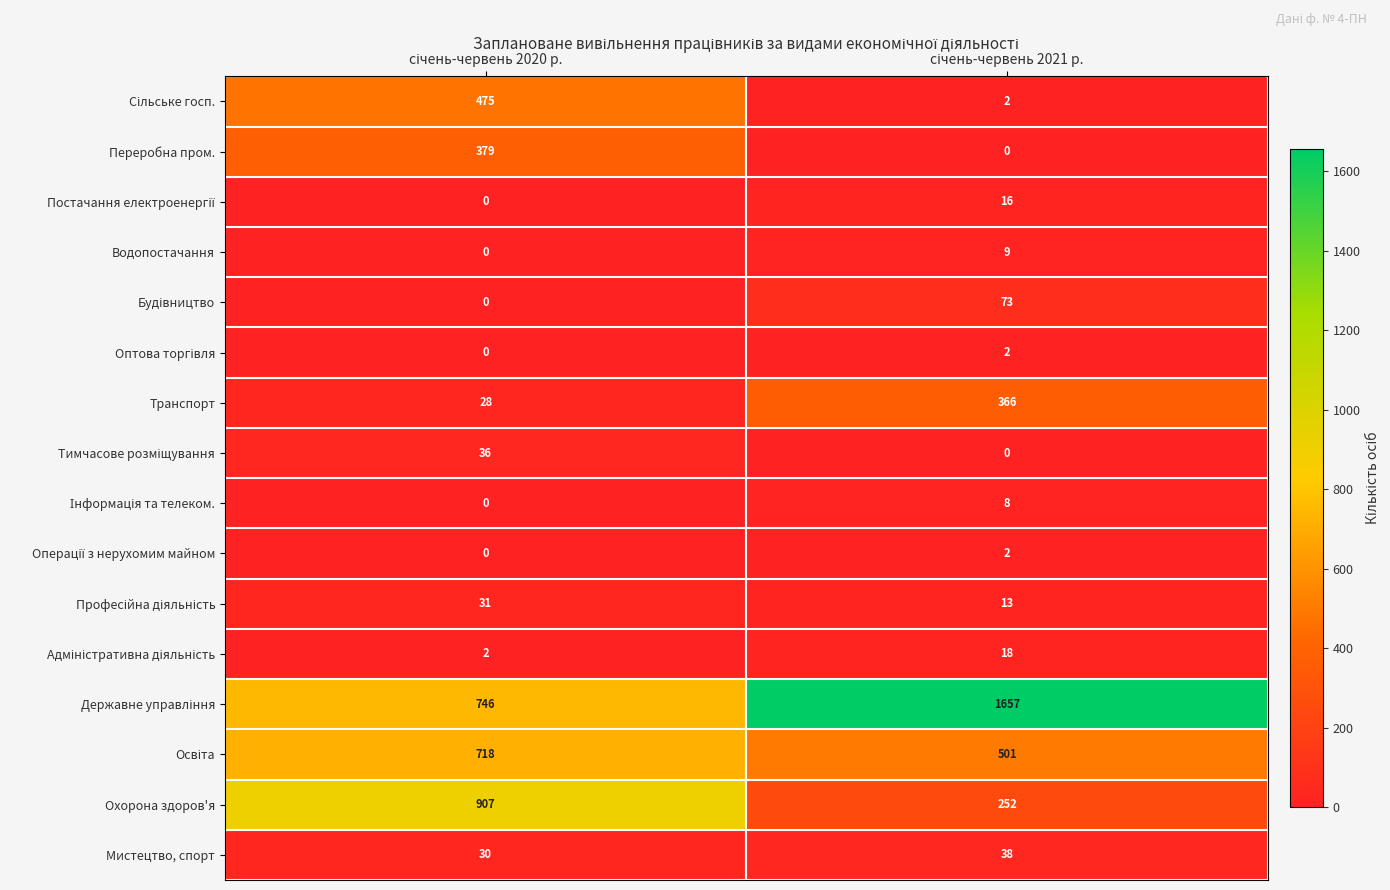

What is the difference between the maximum and minimum values in the Водопостачання series?

9